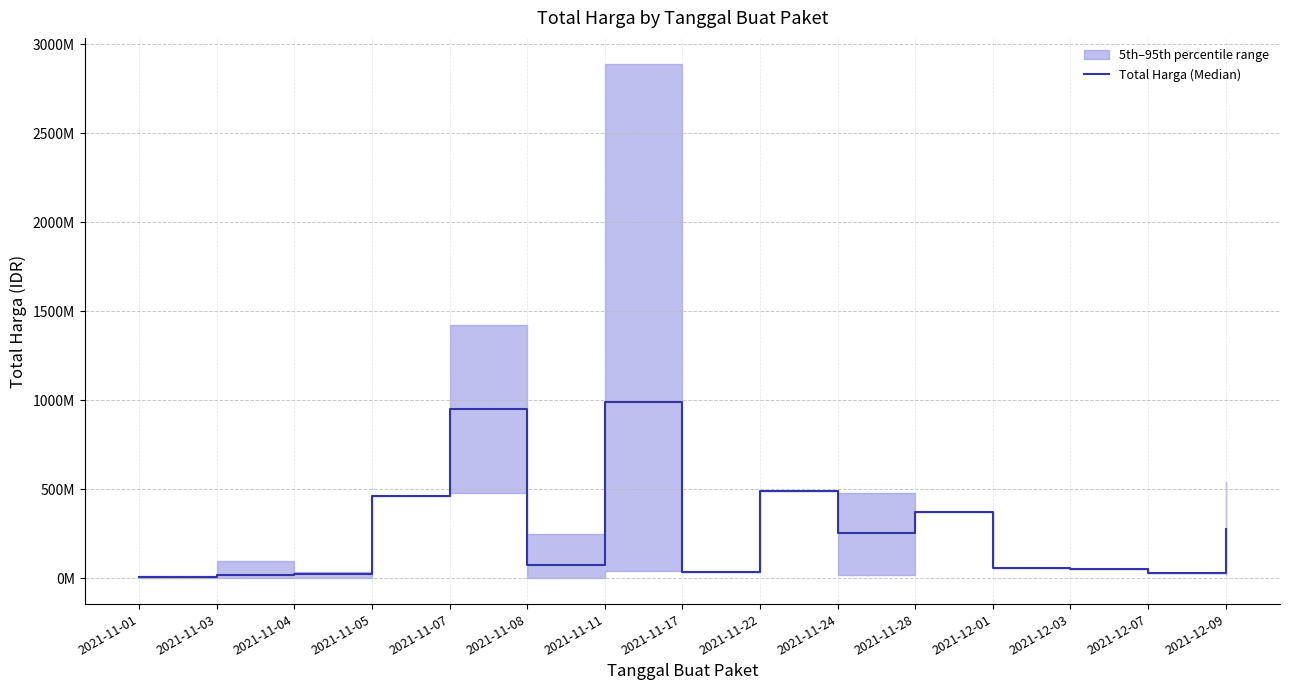

Reading left to right, list all the values displayed in this chart.

2021-11-01=6393750	2021-11-03=16528545	2021-11-04=22668019	2021-11-05=464002100	2021-11-07=951733950	2021-11-08=73702800	2021-11-11=993187747	2021-11-17=34292000	2021-11-22=493000000	2021-11-24=257243967	2021-11-28=373404000	2021-12-01=56152800	2021-12-03=51601000	2021-12-07=27412000	2021-12-09=279985500